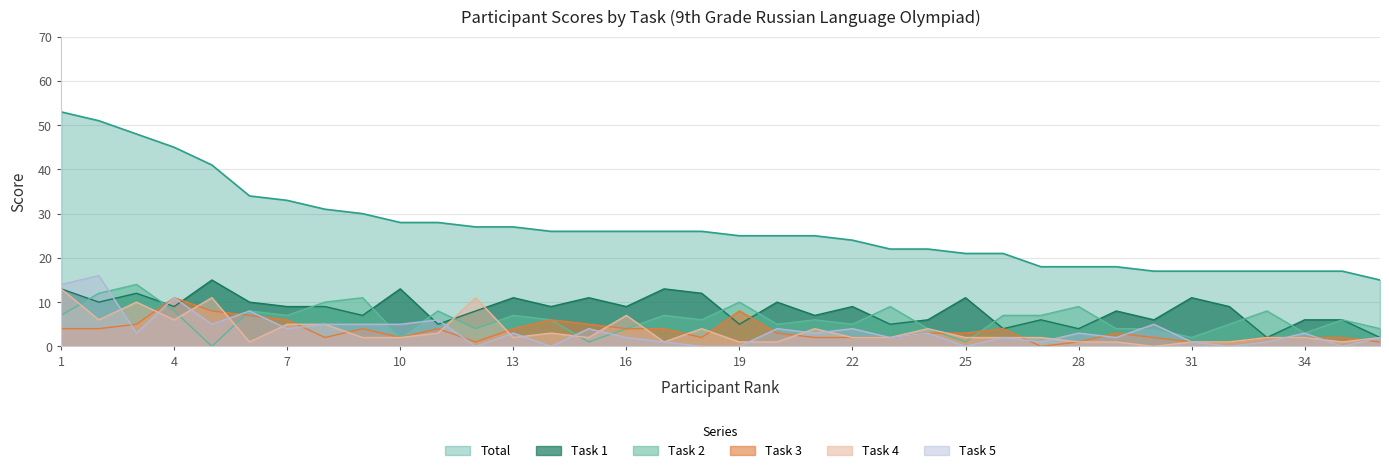

True or false: Task 3 has a value of 4 at 9.

True